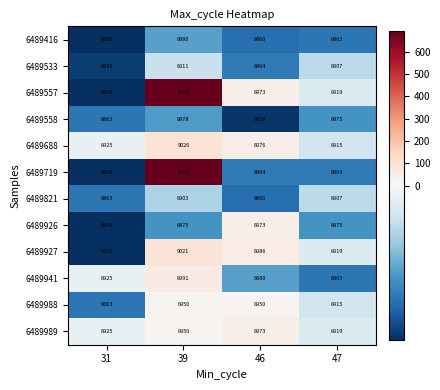

Count the number of data series in this chart.

12